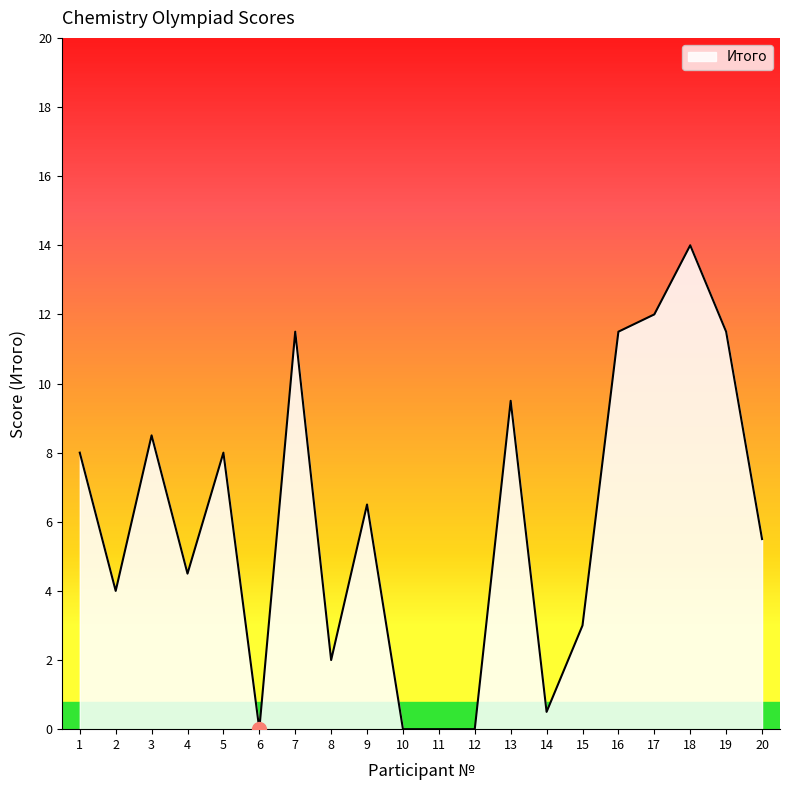

Which label corresponds to the largest value in the chart?

18